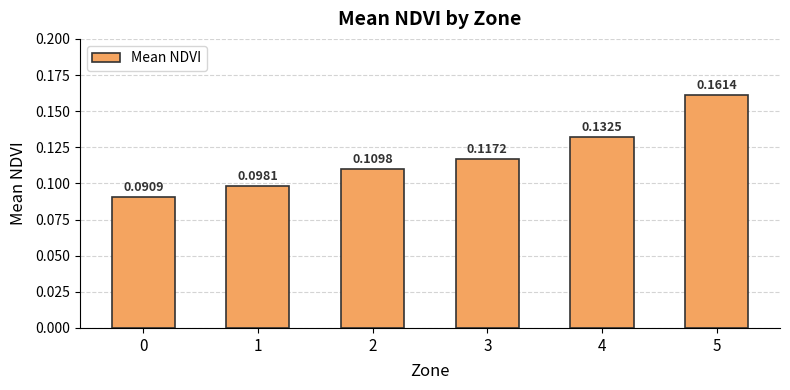

What is the change in value from 0 to 5?

+0.1